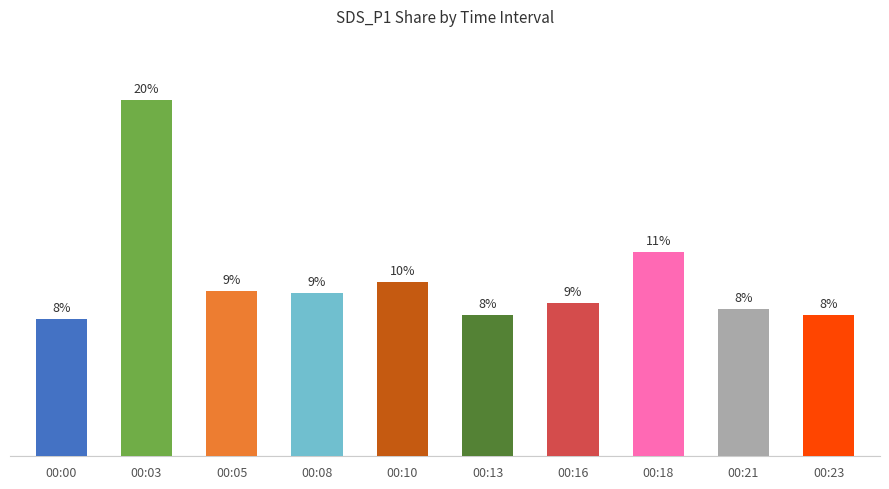

Which category has the lowest value across all series?

00:00